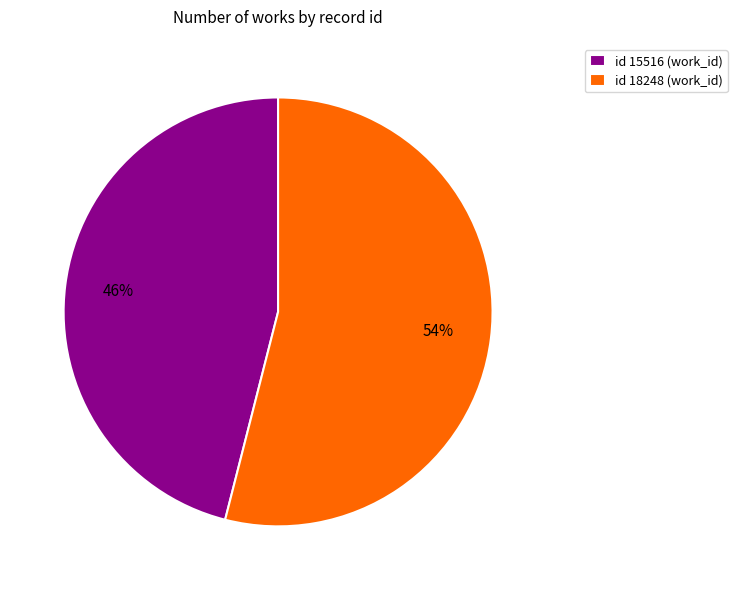

The id 15516 (work_id) slice represents 46% of the pie. True or false?

True